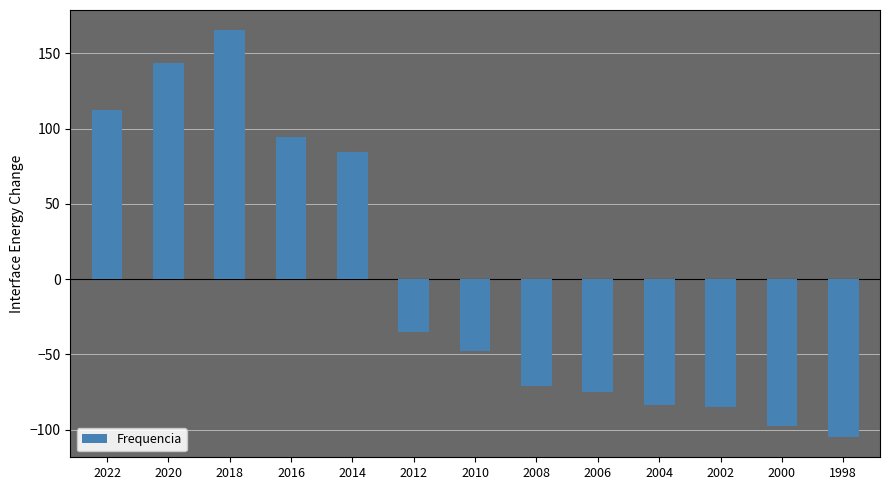

Count the number of values greater than -47.

6